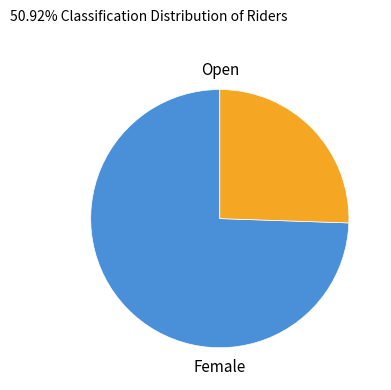

Is there any slice that represents more than half of the pie?

Yes